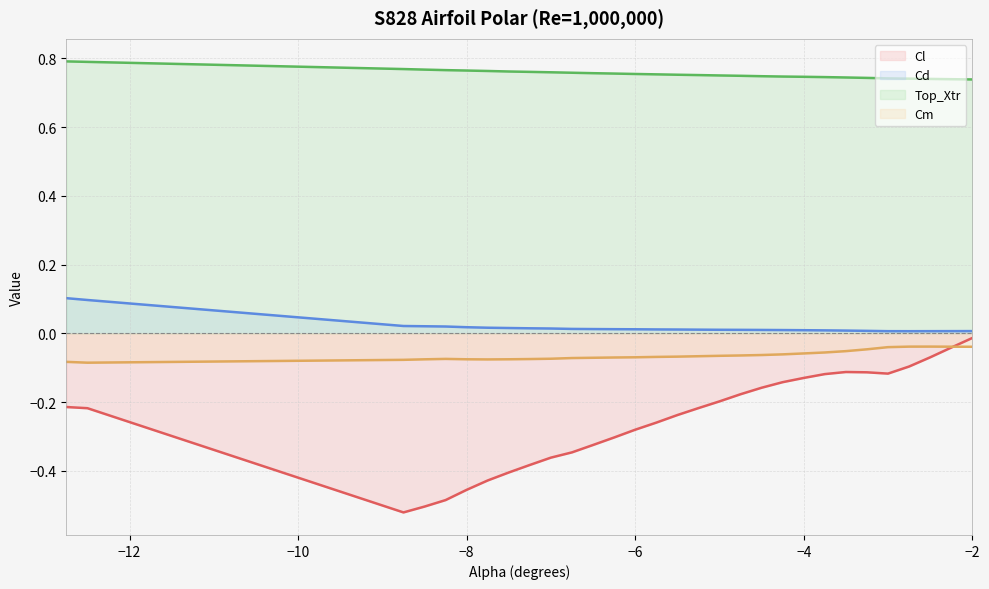

True or false: Cl has a value of -0.1 at -3.75.

True